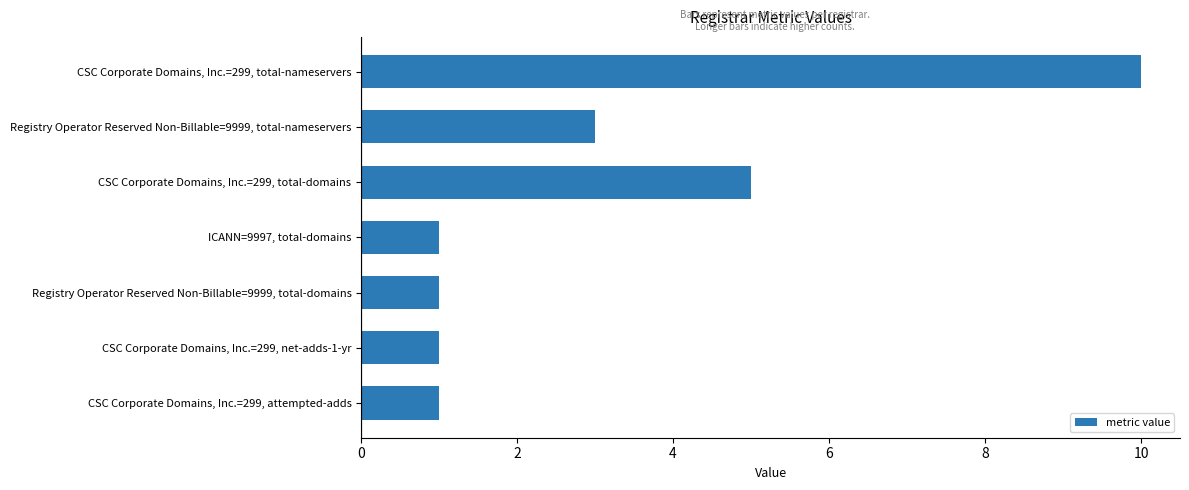

What is the greatest value displayed?

10